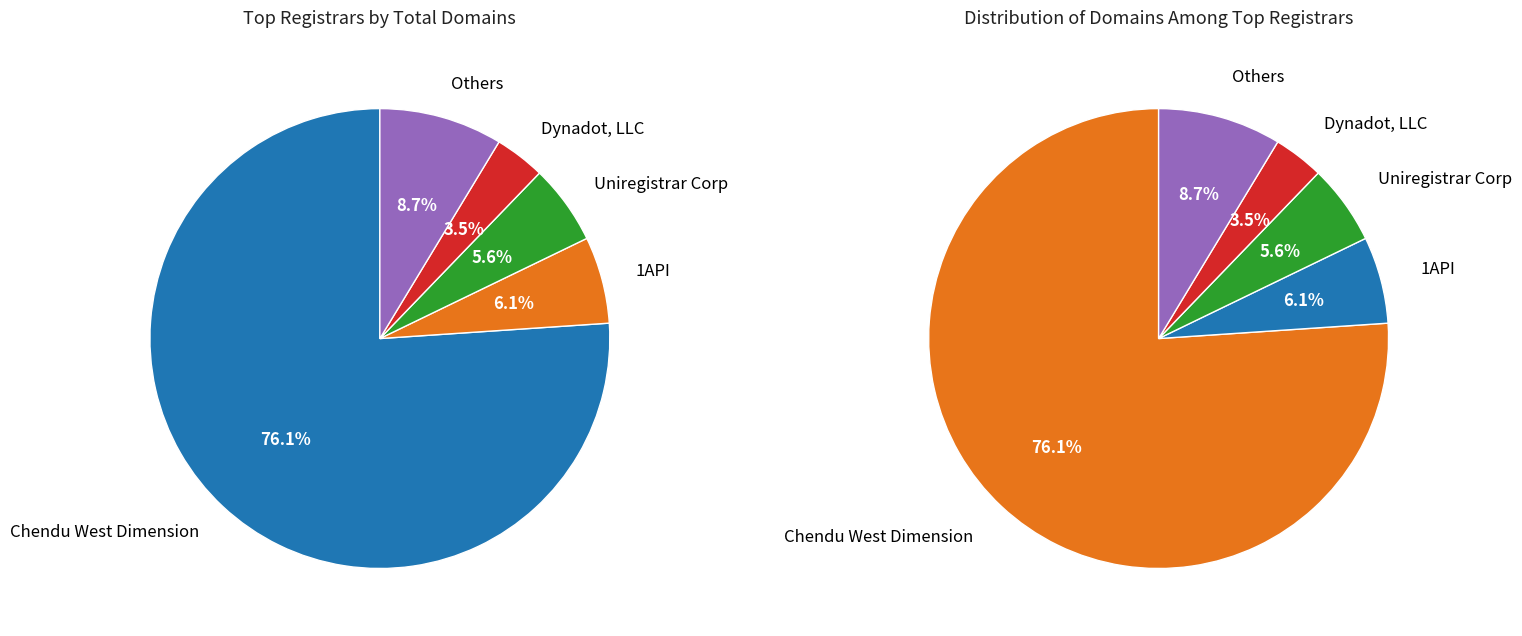

Is there any slice that represents more than half of the pie?

Yes